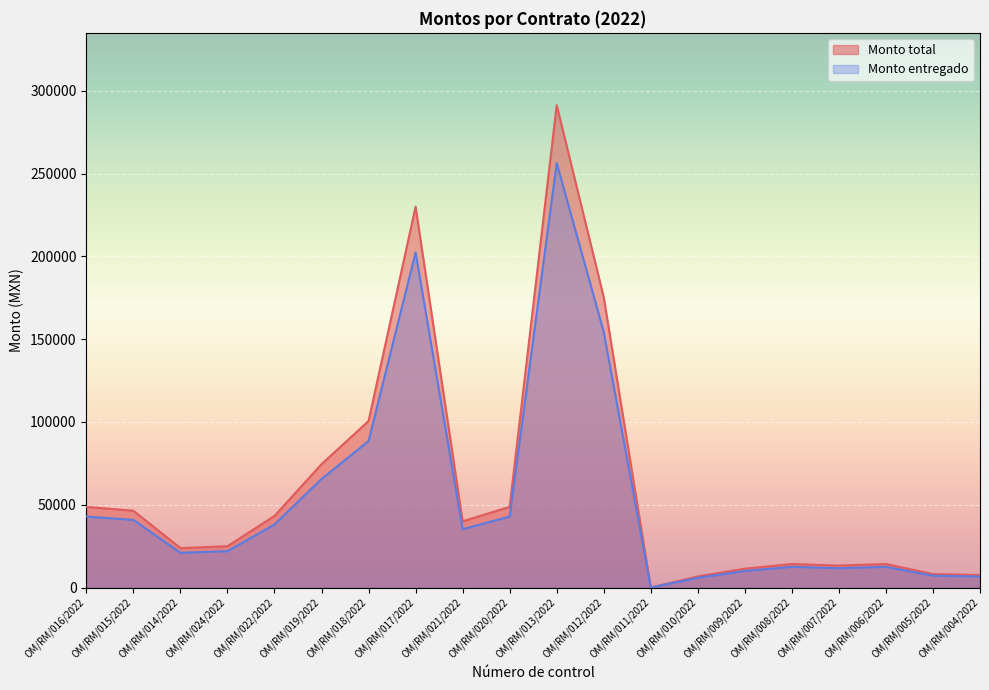

Where does the Monto entregado series first go above 39999?

OM/RM/016/2022